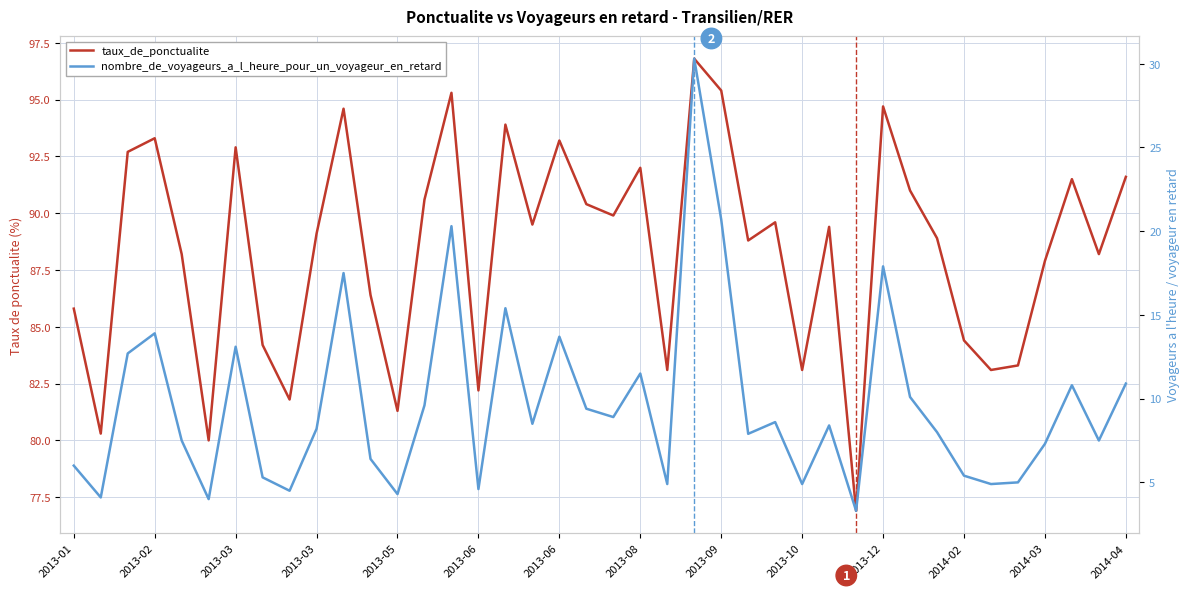

What is the total value across all series at 2013-03?

105.4